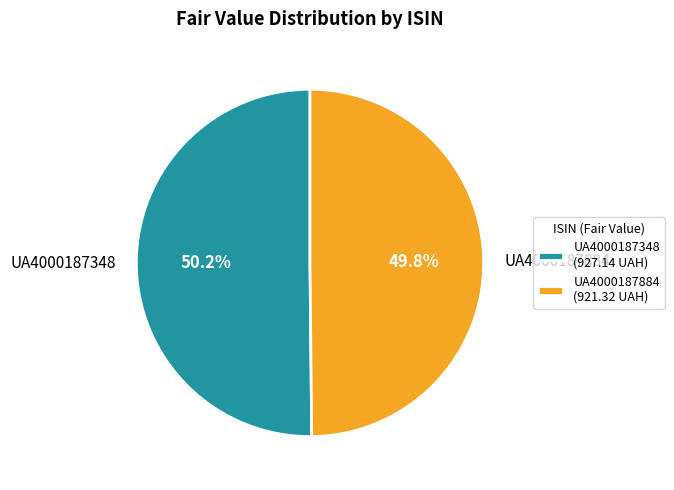

Combined, what portion of the pie is UA4000187884 and UA4000187348?

100.0%